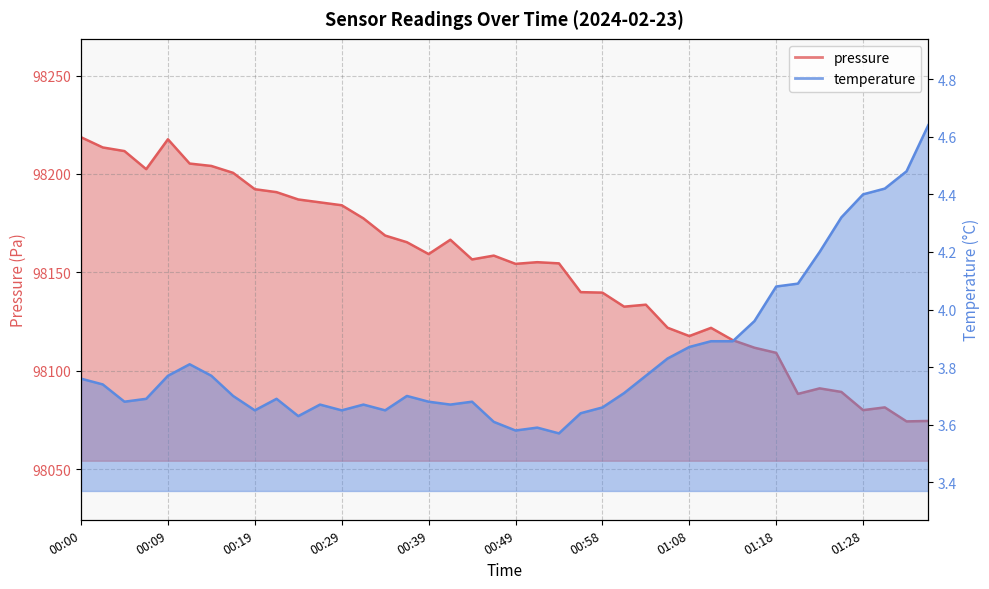

What is the sum of all temperature values?

153.5